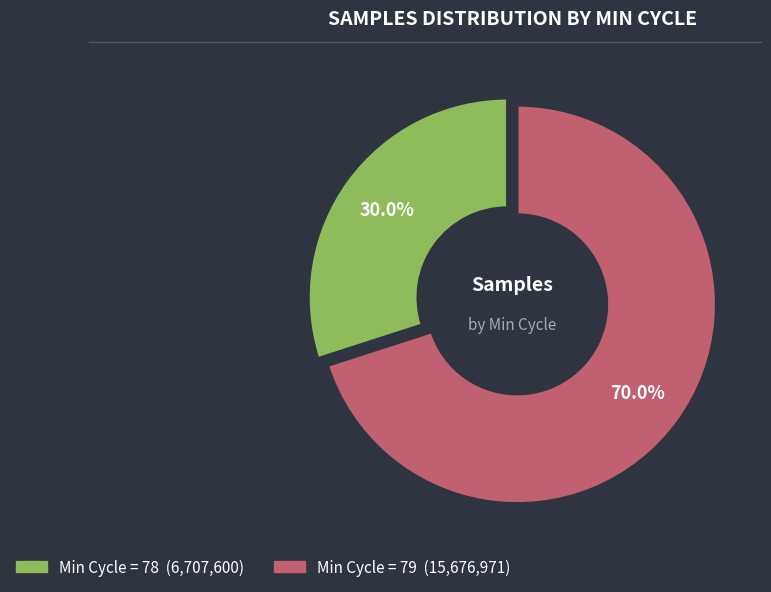

Count the number of slices in the pie.

2